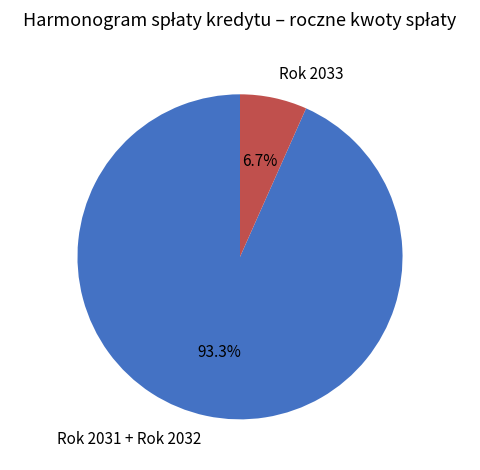

Between Rok 2033 and Rok 2031 + Rok 2032, which is larger?

Rok 2031 + Rok 2032